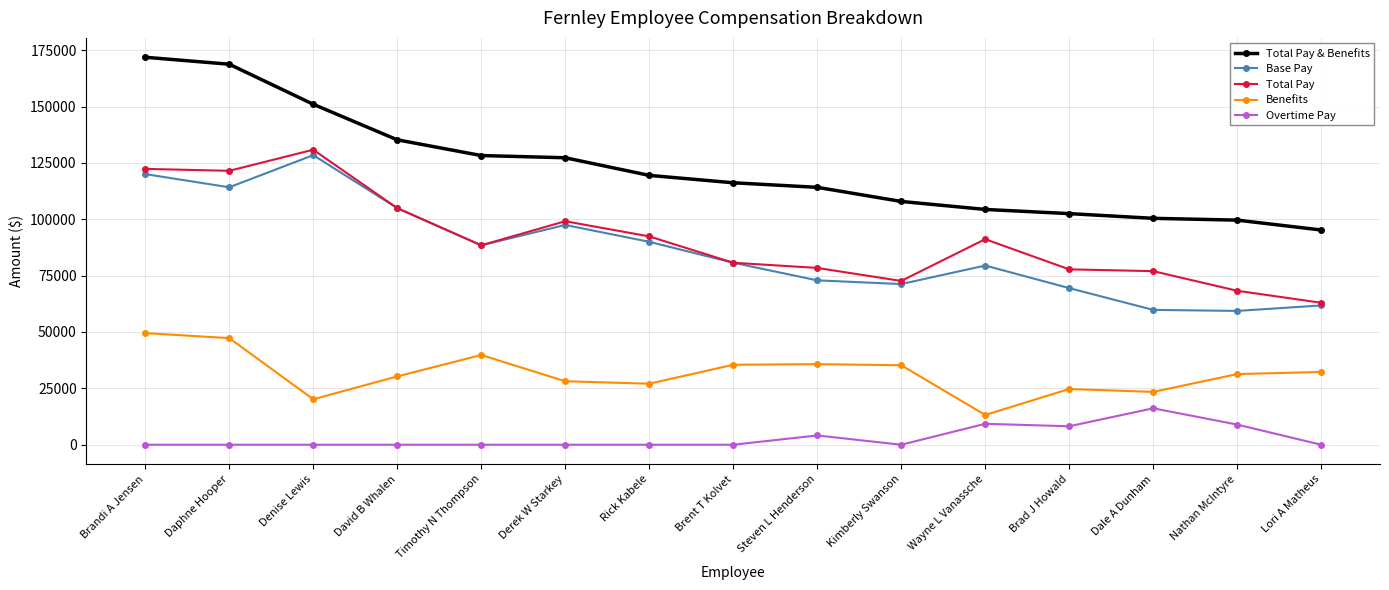

Which series has the widest spread of values?

Total Pay & Benefits